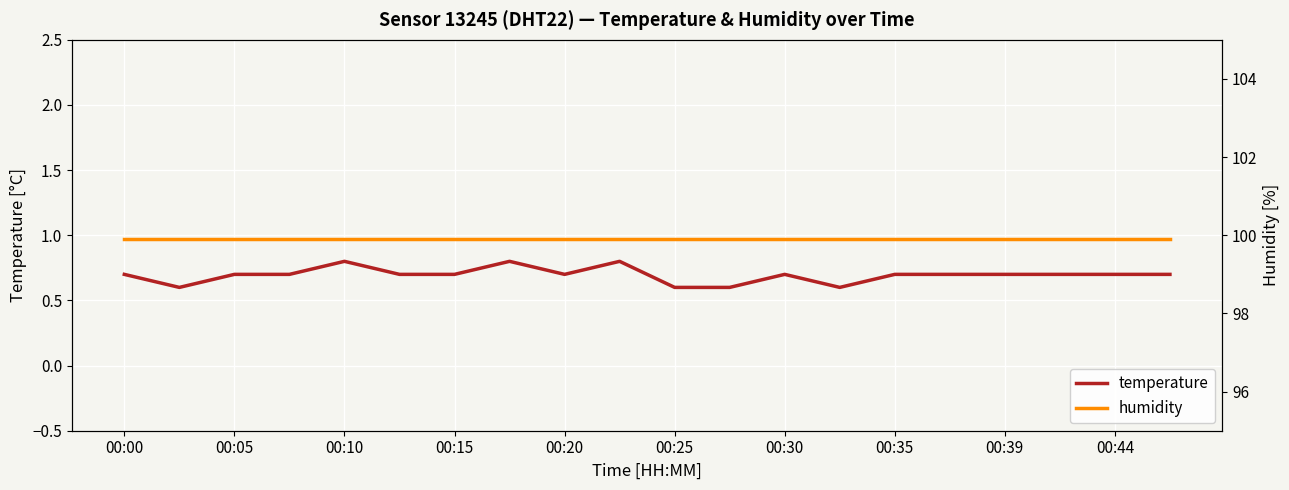

Rank the series by their average value, from lowest to highest.

temperature, humidity